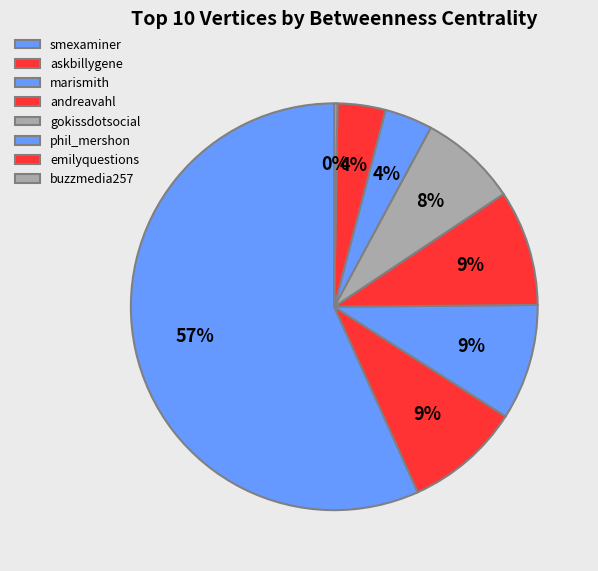

To the nearest percent, what portion does smexaminer represent?

57%